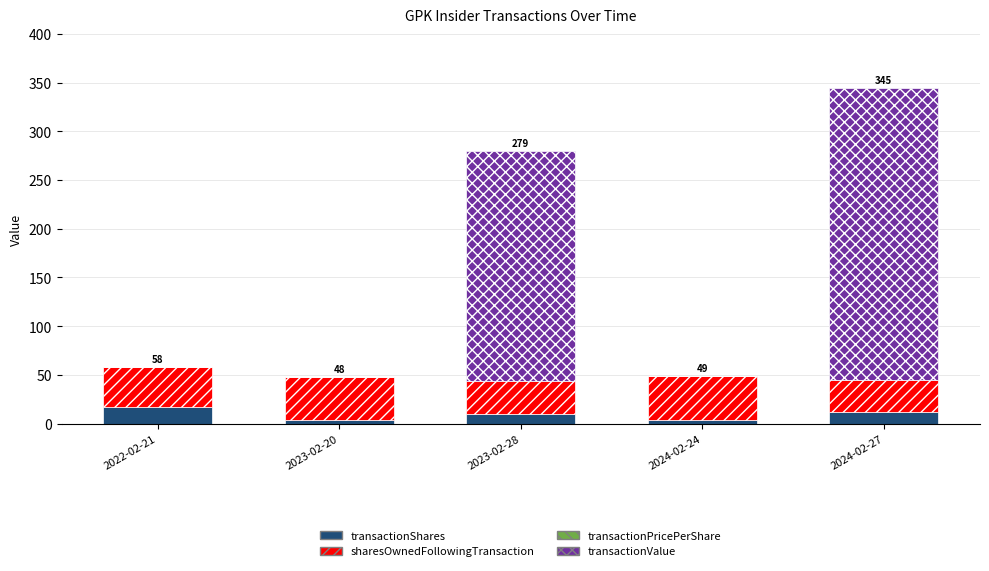

True or false: transactionShares has a value of 9.8 at 2023-02-28.

True